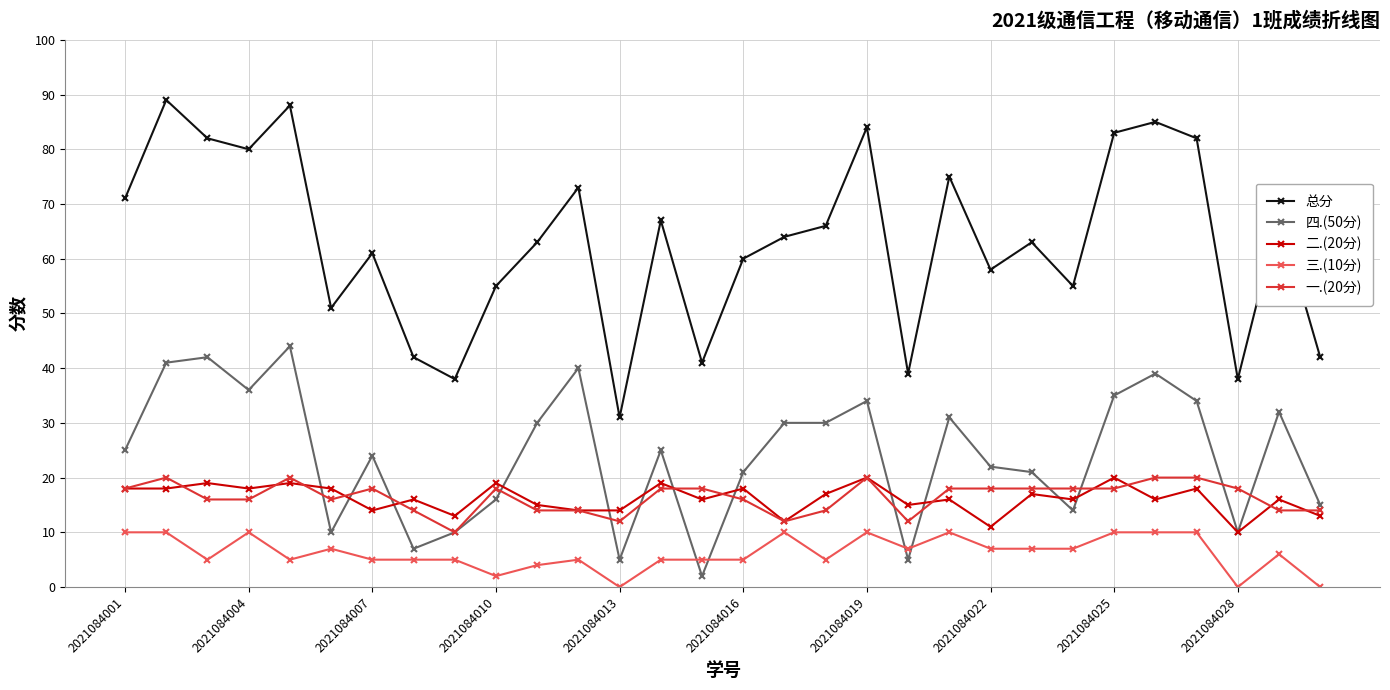

What is the maximum value shown in the chart?

89